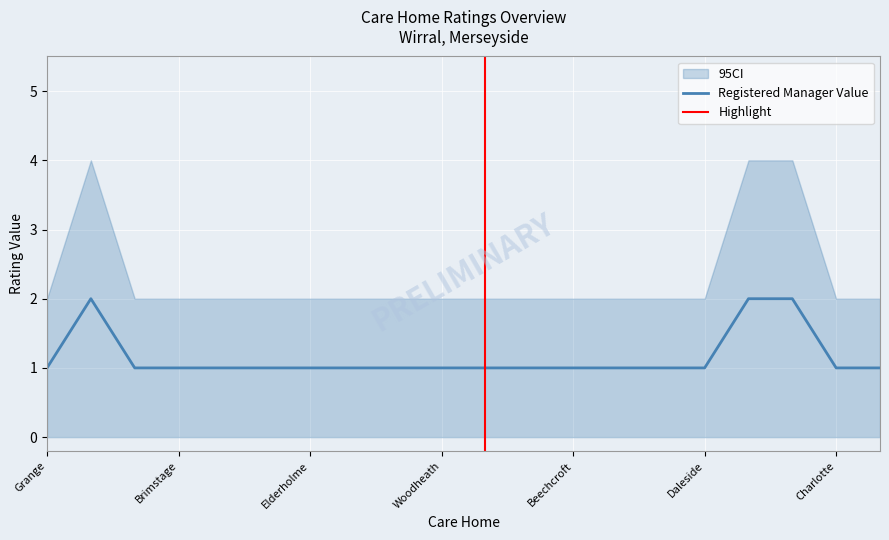

True or false: CI_lower and Registered Manager Value intersect in this chart.

False